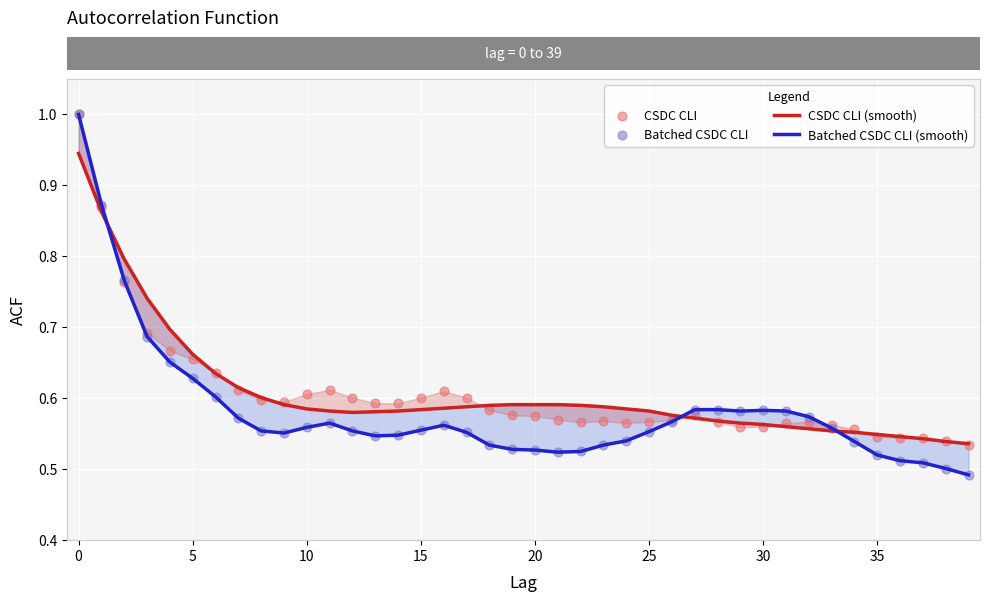

Which series reaches the minimum Y coordinate?

Batched CSDC CLI (smooth)